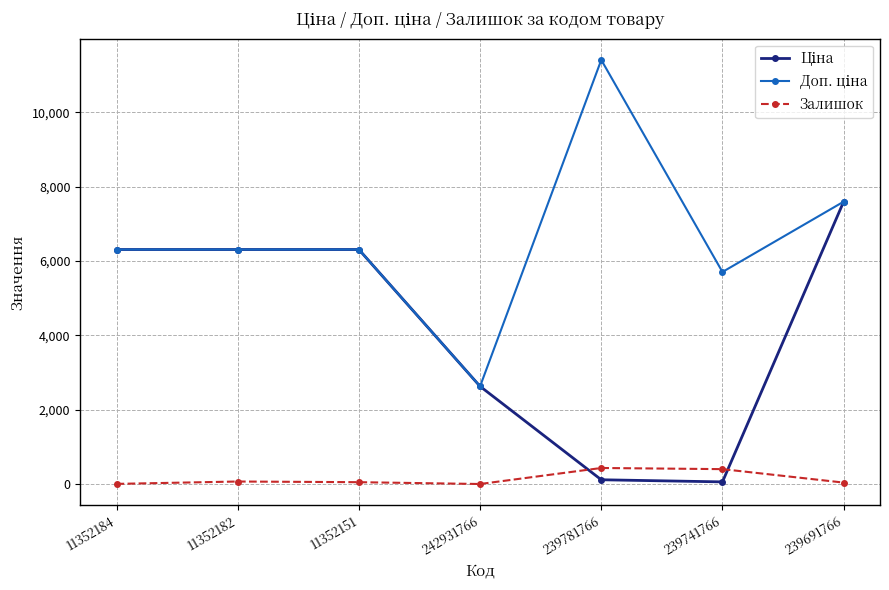

How many interior local peaks does the Залишок series have?

2